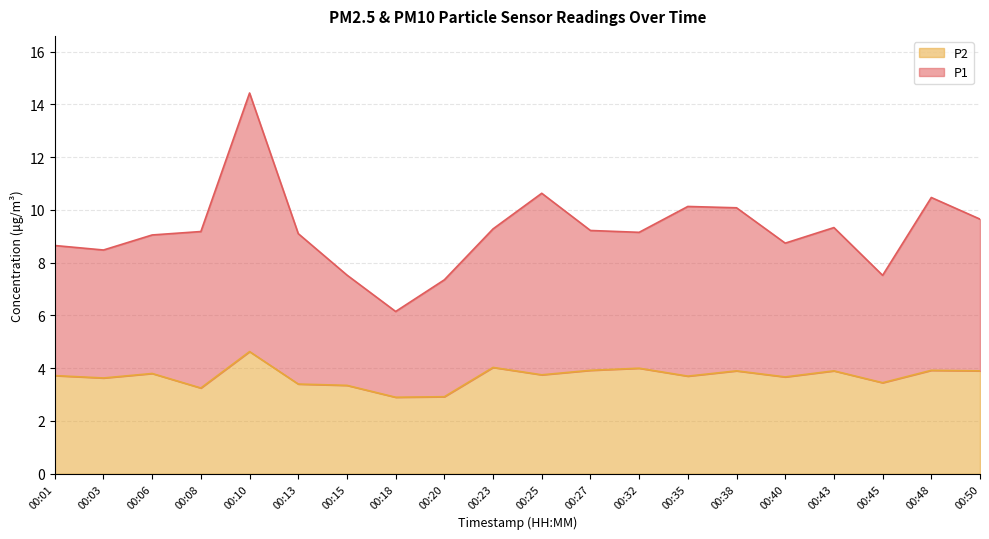

What is the difference between the maximum and minimum values in the P2 series?

1.7